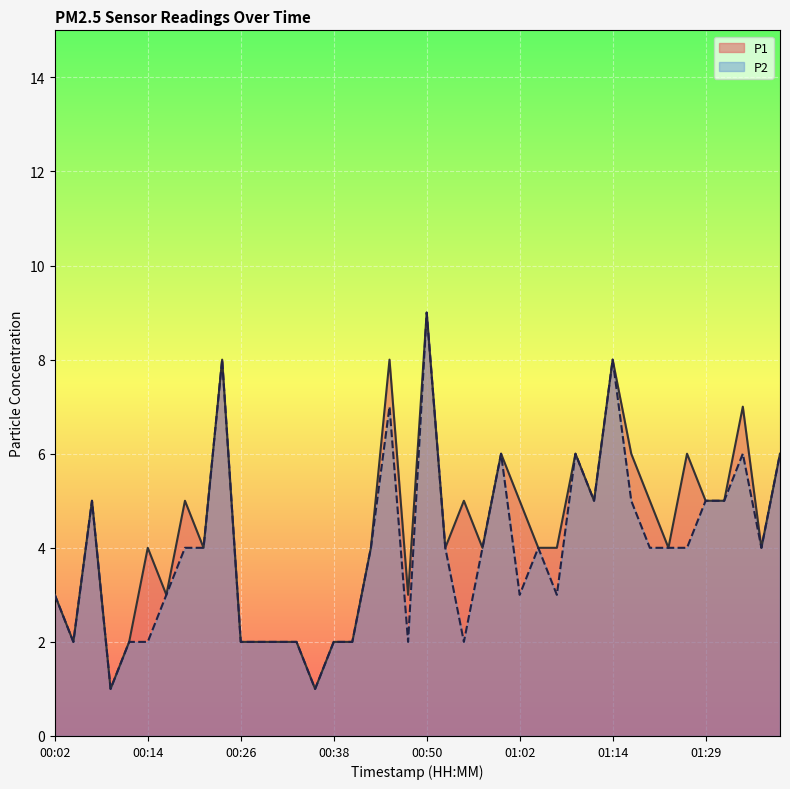

What is the label of the 26th point from the left?

01:02